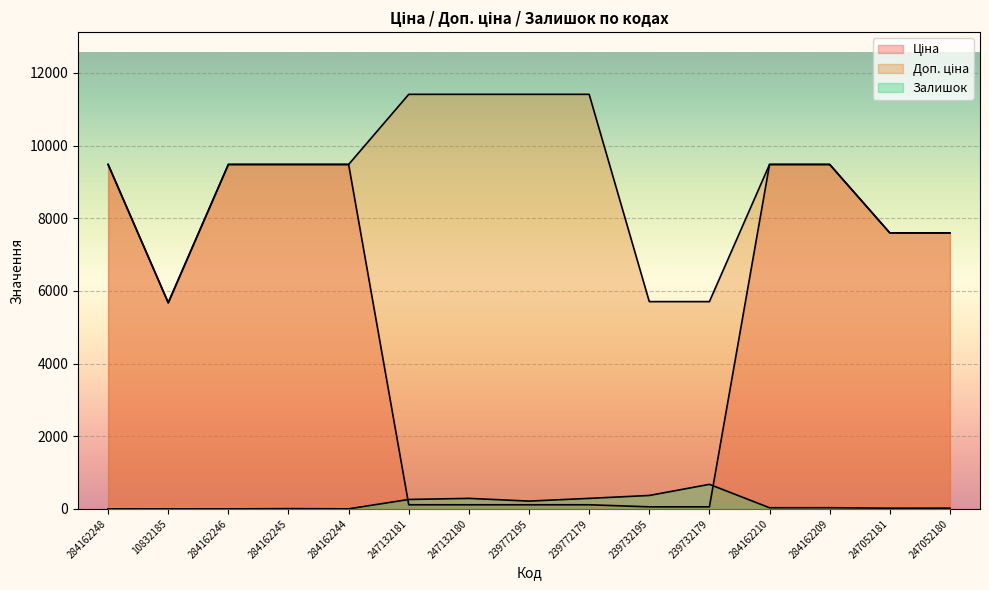

Which series has the widest spread of values?

Ціна